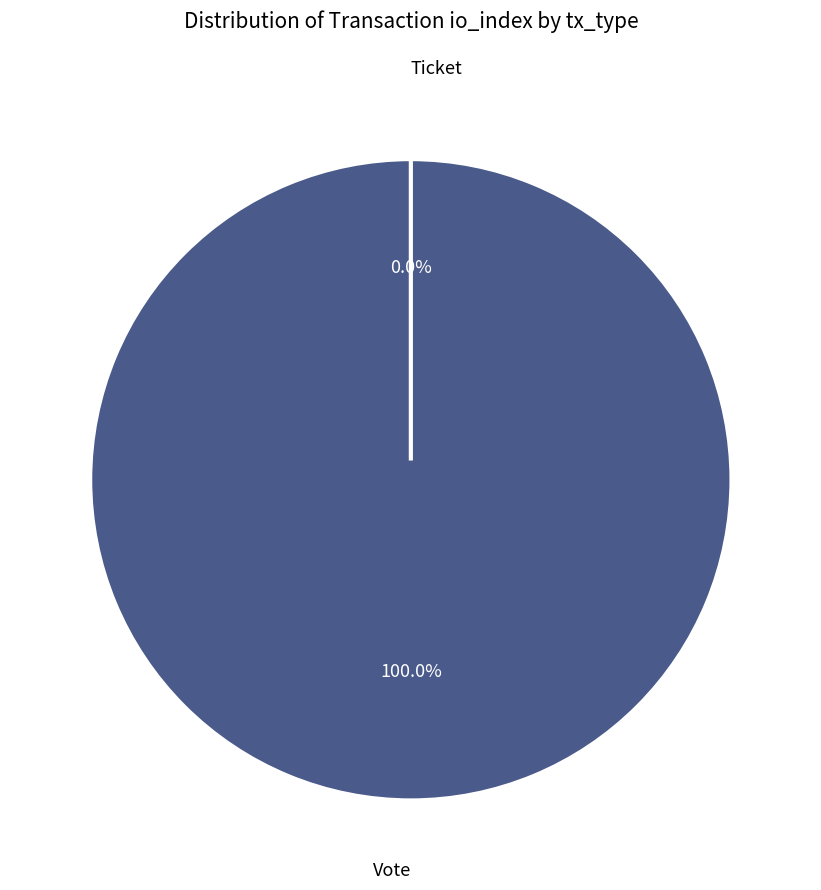

What percentage do Ticket and Vote together represent?

100.0%